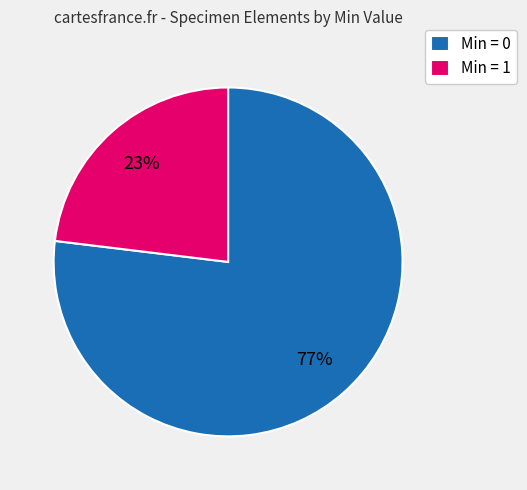

What percentage is the Min = 0 slice, to the nearest percent?

77%